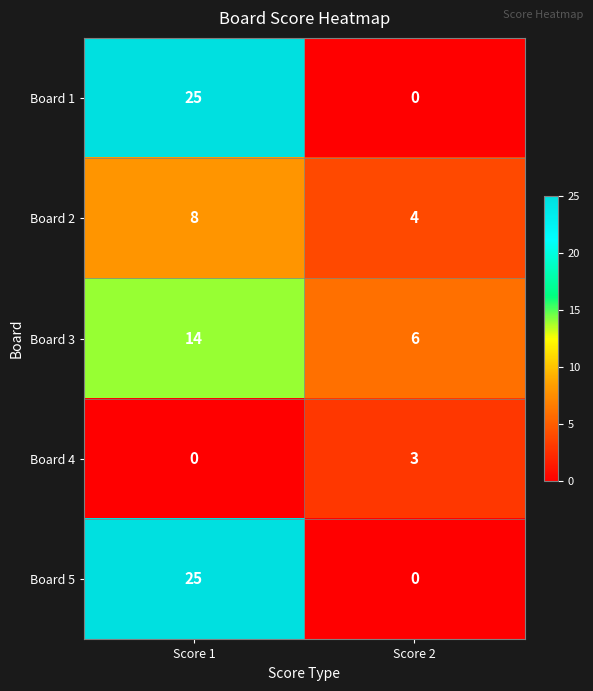

What is the sum of the Board 5 values at Score 1 and Score 2?

25